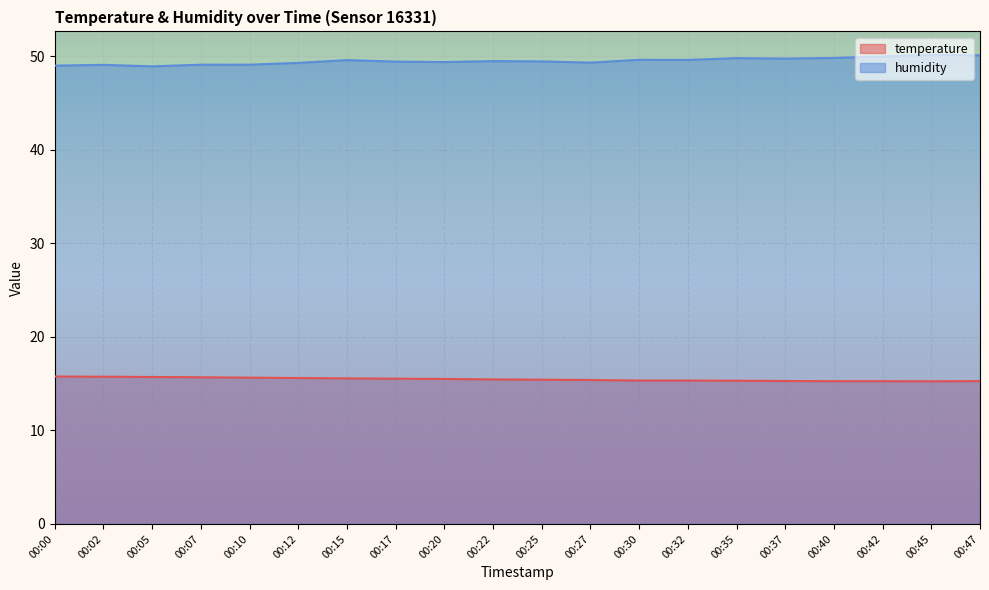

What is the minimum value shown in the chart?

15.2